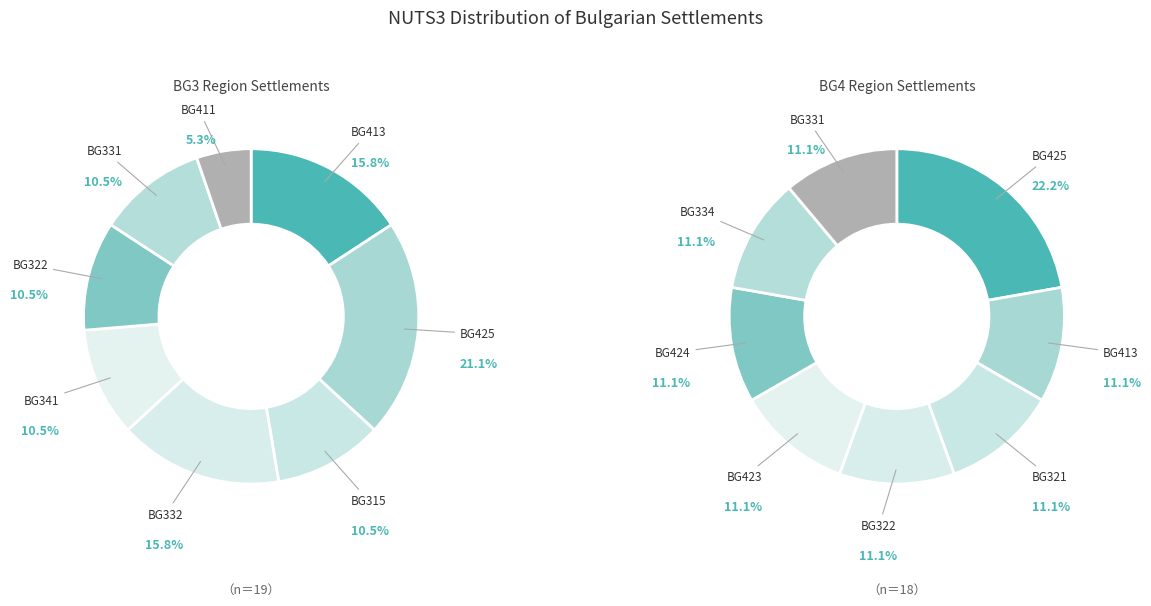

Is there any slice that represents more than half of the pie?

No